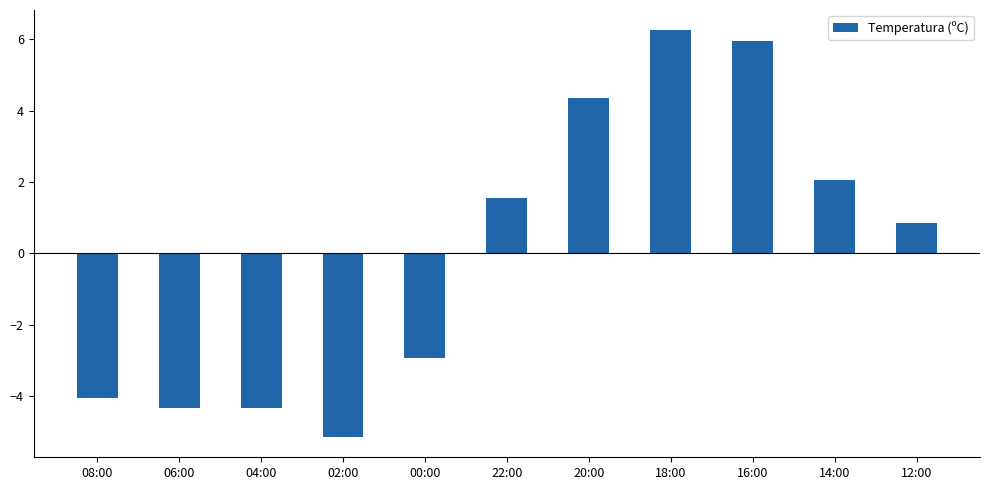

The chart shows a value of 6.0 at 16:00. True or false?

True